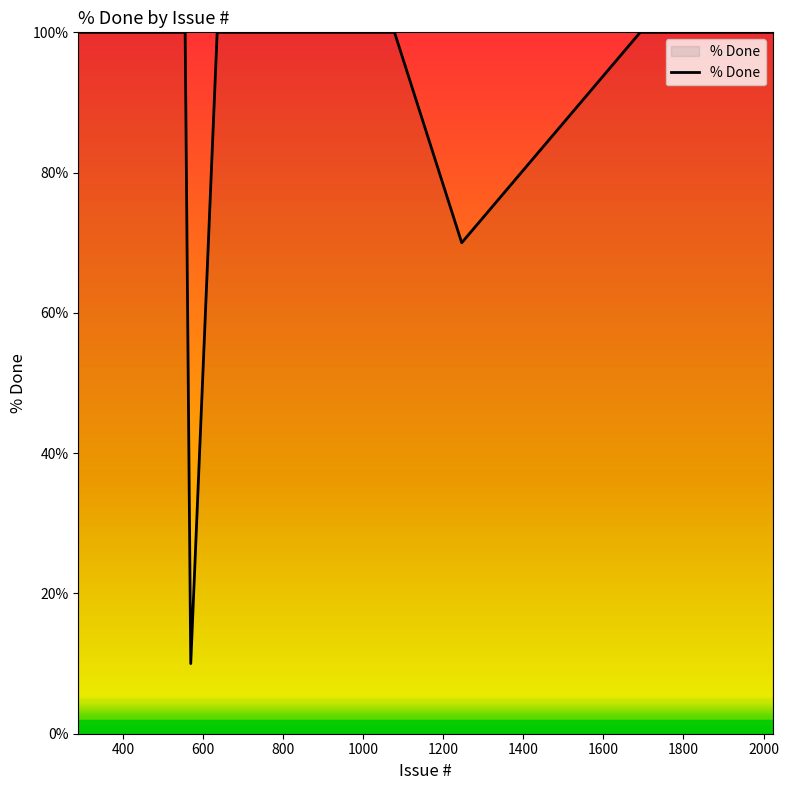

What is the difference between the maximum and minimum values?

90